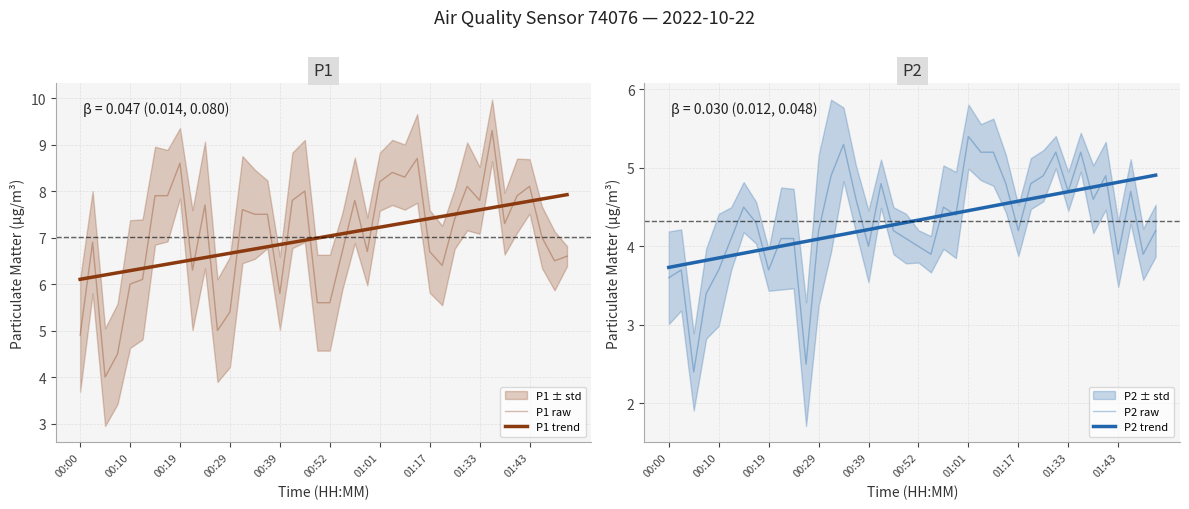

True or false: P1 raw and P2 raw cross at least once.

False